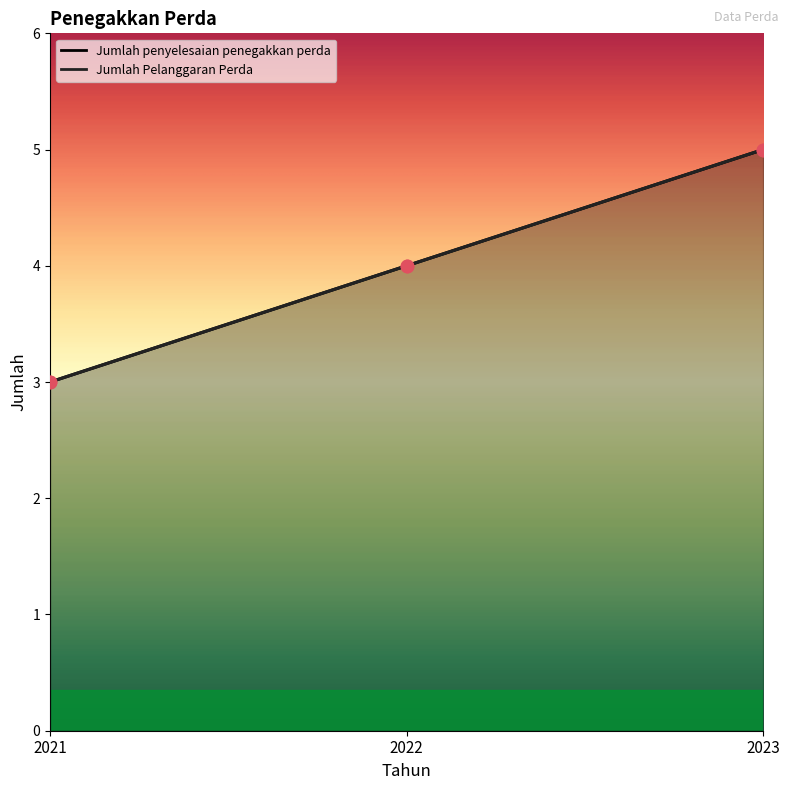

Is the value of Jumlah Pelanggaran Perda at 2021 greater than the value of Jumlah penyelesaian penegakkan perda at 2023?

No